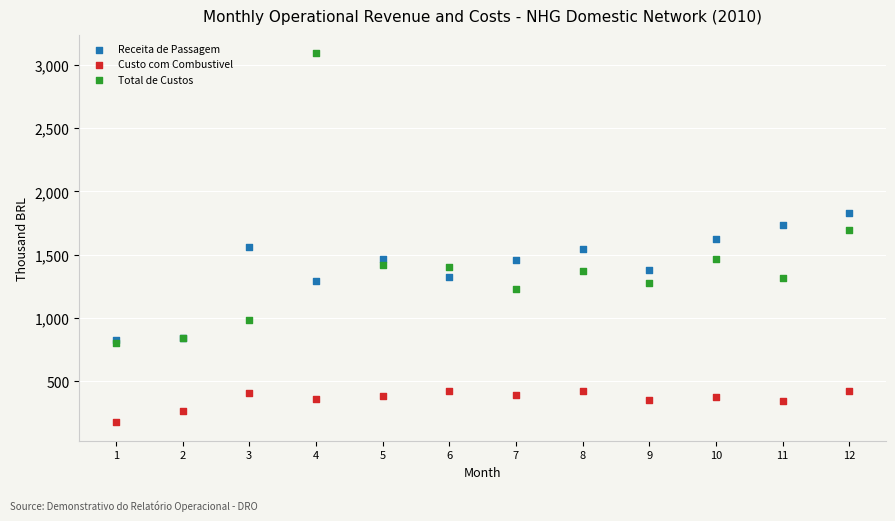

In the Total de Custos series, what Y value is closest to 1948?

1695.9